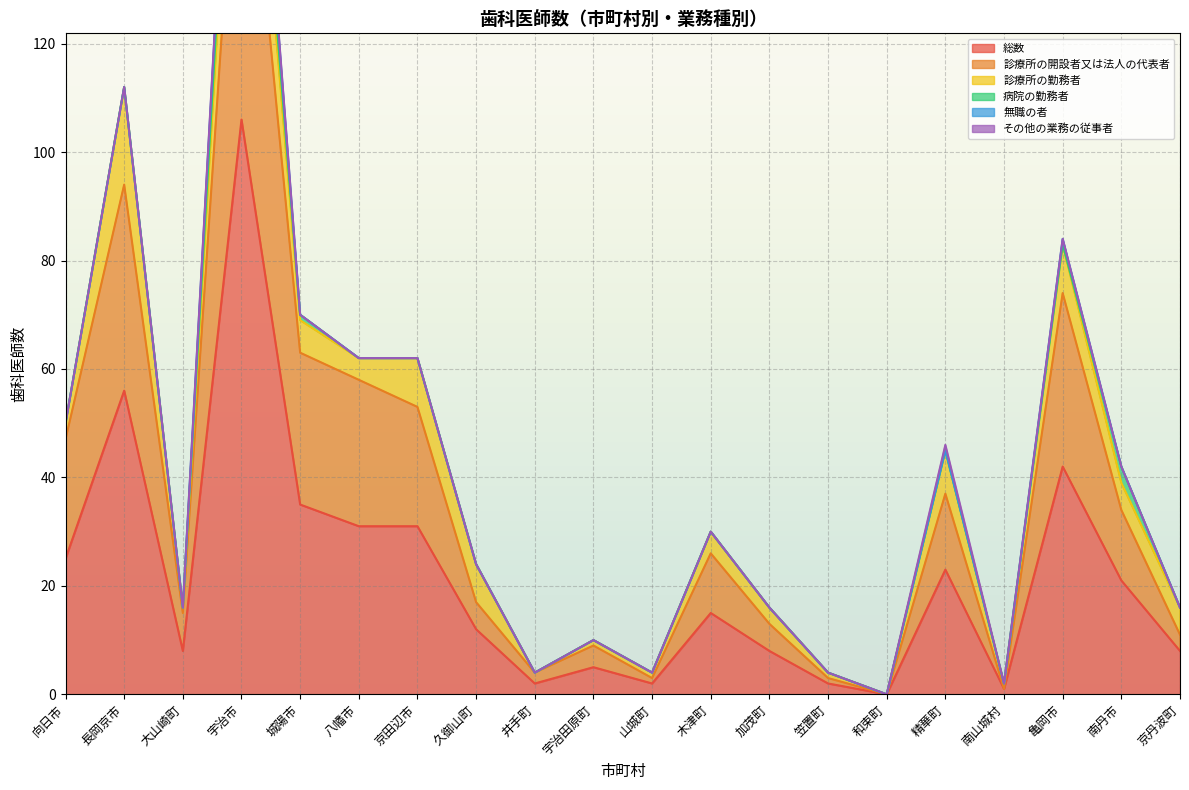

Reading right to left, list all the values displayed in this chart.

総数: 京丹波町=8	南丹市=21	亀岡市=42	南山城村=1	精華町=23	和束町=0	笠置町=2	加茂町=8	木津町=15	山城町=2	宇治田原町=5	井手町=2	久御山町=12	京田辺市=31	八幡市=31	城陽市=35	宇治市=106	大山崎町=8	長岡京市=56	向日市=25
診療所の開設者又は法人の代表者: 京丹波町=3	南丹市=13	亀岡市=32	南山城村=0	精華町=14	和束町=0	笠置町=1	加茂町=5	木津町=11	山城町=1	宇治田原町=4	井手町=2	久御山町=5	京田辺市=22	八幡市=27	城陽市=28	宇治市=70	大山崎町=7	長岡京市=38	向日市=22
診療所の勤務者: 京丹波町=5	南丹市=5	亀岡市=9	南山城村=1	精華町=8	和束町=0	笠置町=1	加茂町=3	木津町=4	山城町=1	宇治田原町=1	井手町=0	久御山町=7	京田辺市=9	八幡市=4	城陽市=6	宇治市=21	大山崎町=1	長岡京市=18	向日市=3
病院の勤務者: 京丹波町=0	南丹市=3	亀岡市=0	南山城村=0	精華町=0	和束町=0	笠置町=0	加茂町=0	木津町=0	山城町=0	宇治田原町=0	井手町=0	久御山町=0	京田辺市=0	八幡市=0	城陽市=1	宇治市=7	大山崎町=0	長岡京市=0	向日市=0
無職の者: 京丹波町=0	南丹市=0	亀岡市=1	南山城村=0	精華町=0	和束町=0	笠置町=0	加茂町=0	木津町=0	山城町=0	宇治田原町=0	井手町=0	久御山町=0	京田辺市=0	八幡市=0	城陽市=0	宇治市=7	大山崎町=0	長岡京市=0	向日市=0
その他の業務の従事者: 京丹波町=0	南丹市=0	亀岡市=0	南山城村=0	精華町=1	和束町=0	笠置町=0	加茂町=0	木津町=0	山城町=0	宇治田原町=0	井手町=0	久御山町=0	京田辺市=0	八幡市=0	城陽市=0	宇治市=1	大山崎町=0	長岡京市=0	向日市=0